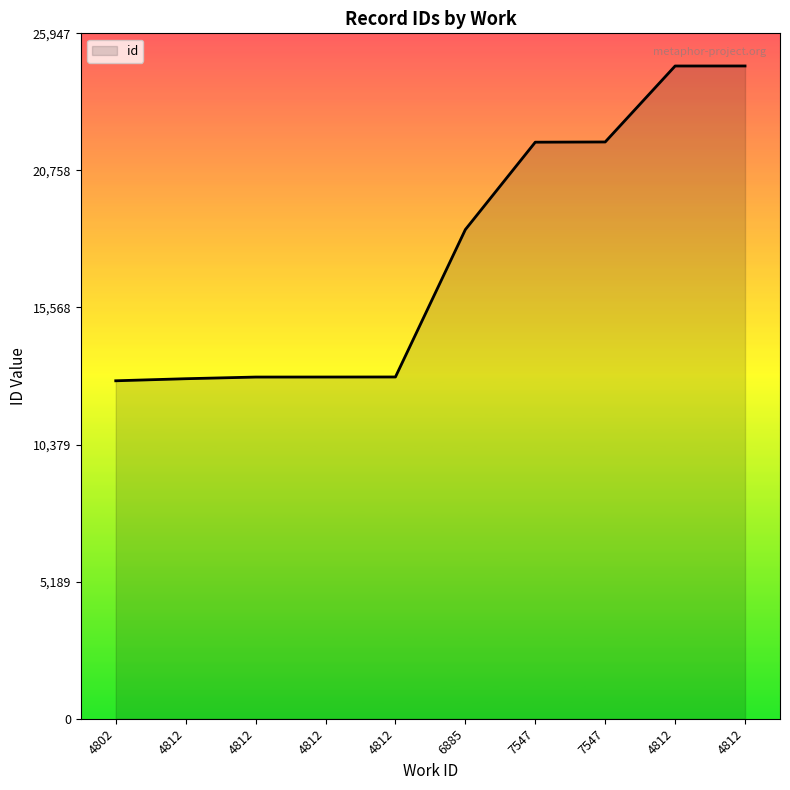

What is the difference between the values at 4812 and 7547?

8900